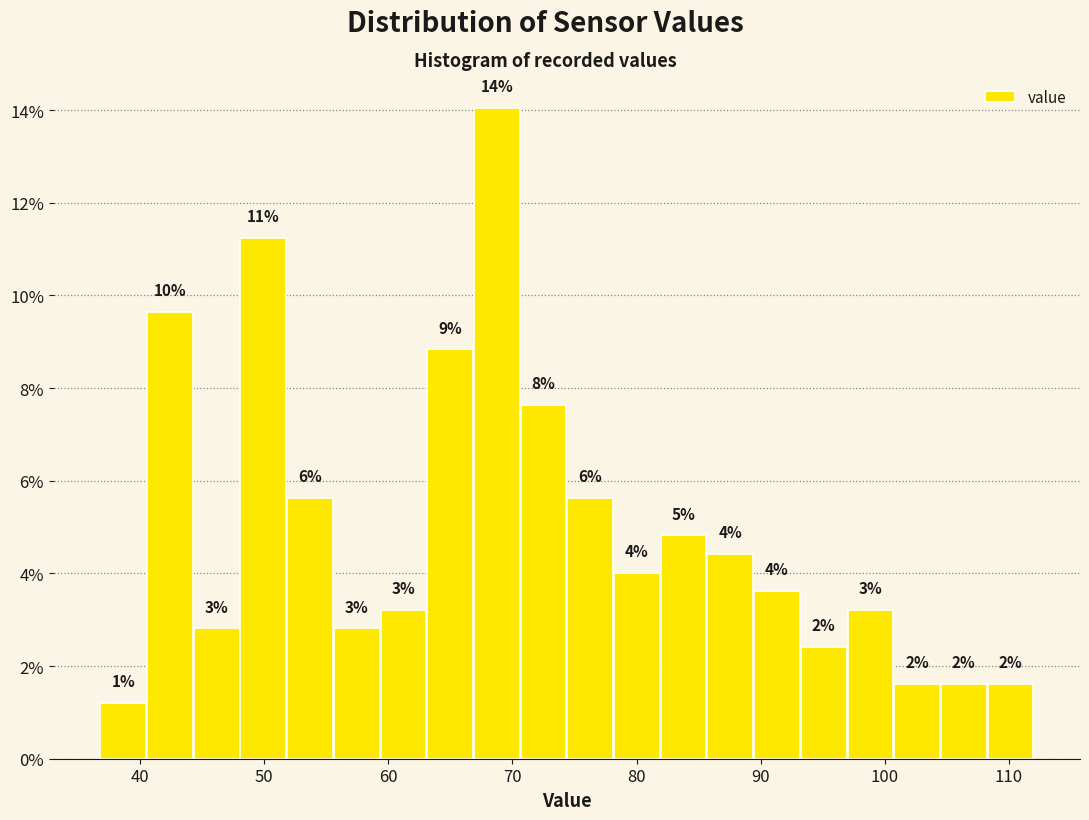

Around what value on the x-axis is the tallest bar? Give the approximate position of its centre, as read against the axis.

69